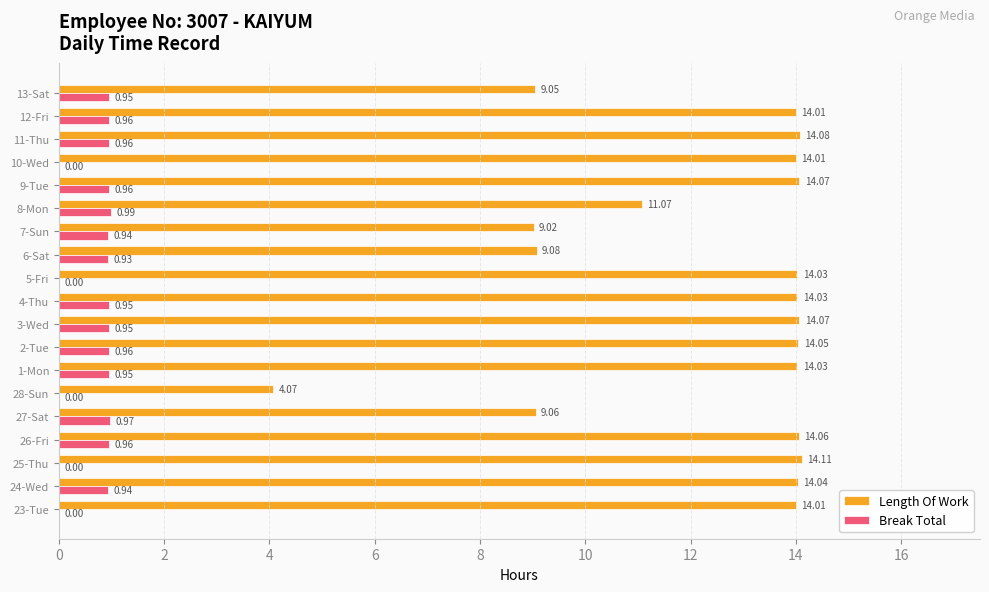

Between 25-Thu and 3-Wed, which series saw the biggest shift?

Break Total